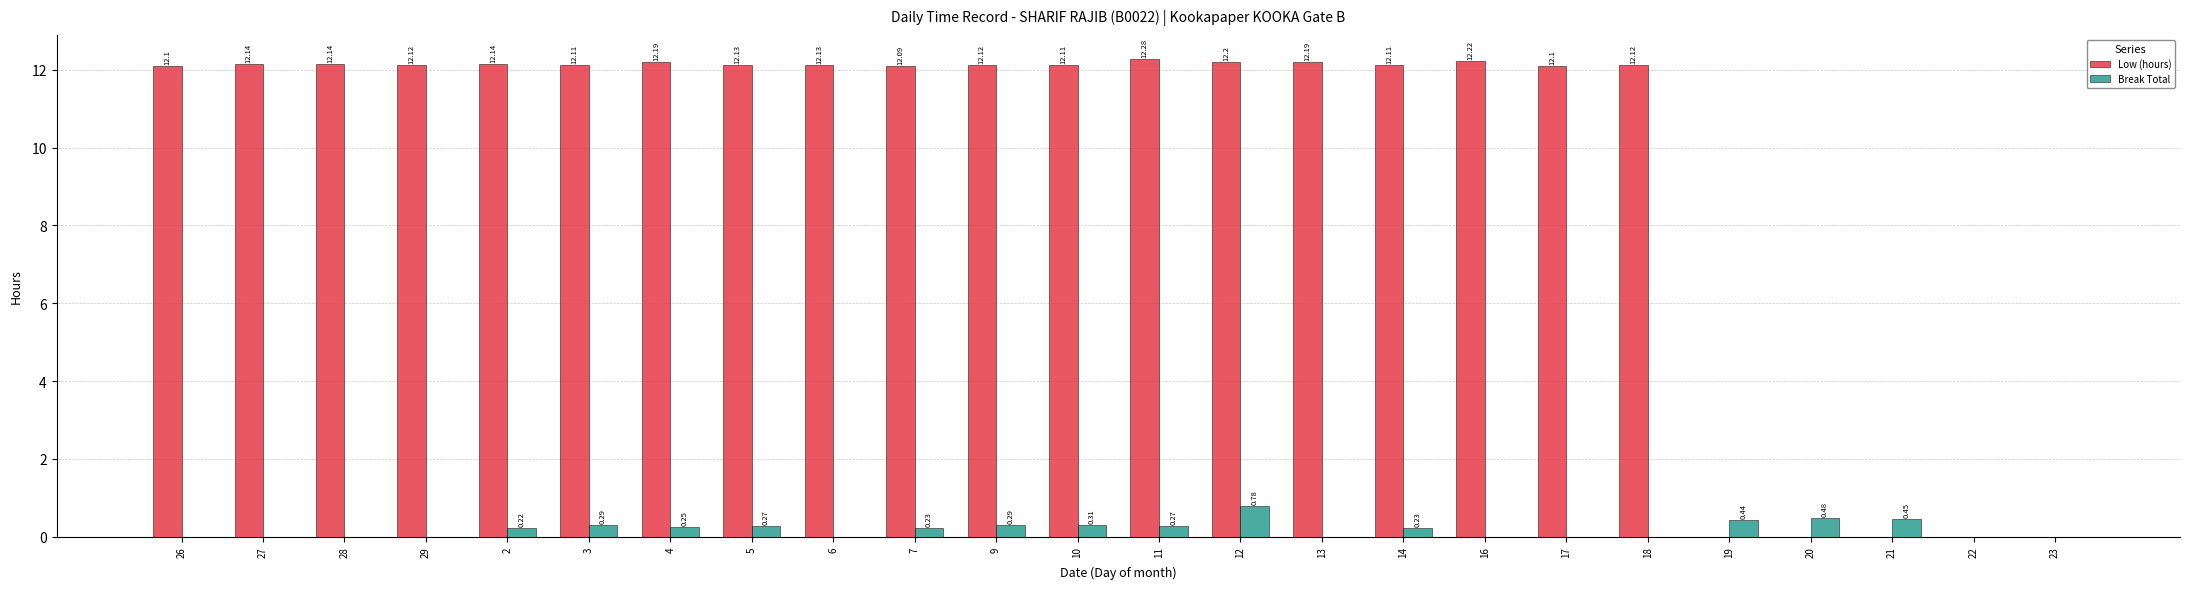

What are all the series names shown in the legend?

Low (hours), Break Total